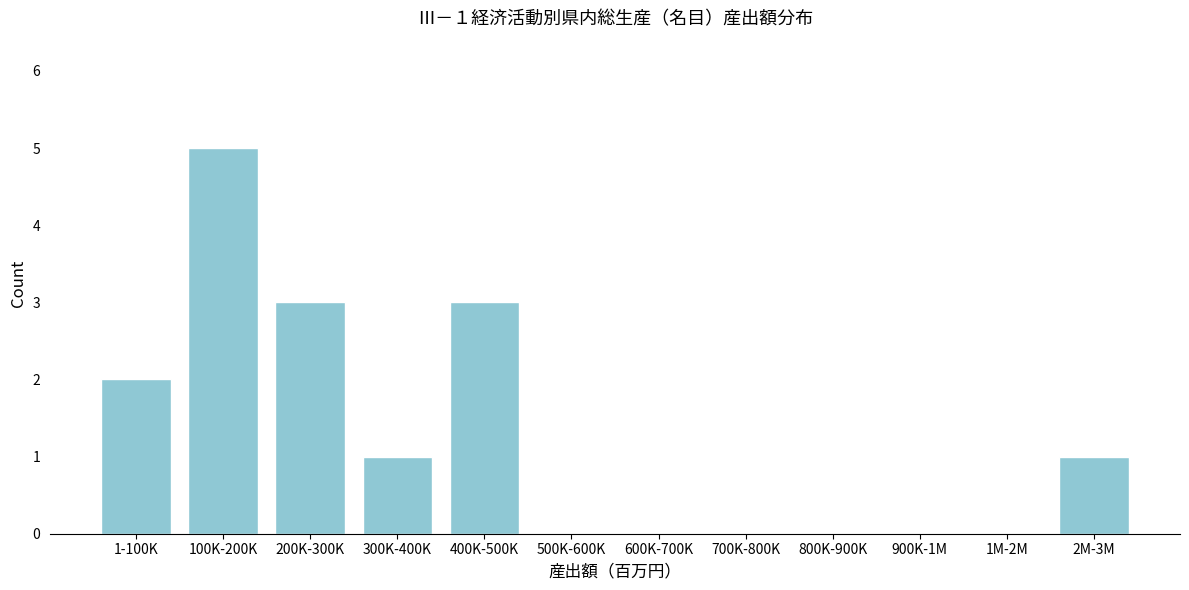

Reading left to right, transcribe all the data shown in this chart.

1-100K=2	100K-200K=5	200K-300K=3	300K-400K=1	400K-500K=3	500K-600K=0	600K-700K=0	700K-800K=0	800K-900K=0	900K-1M=0	1M-2M=0	2M-3M=1